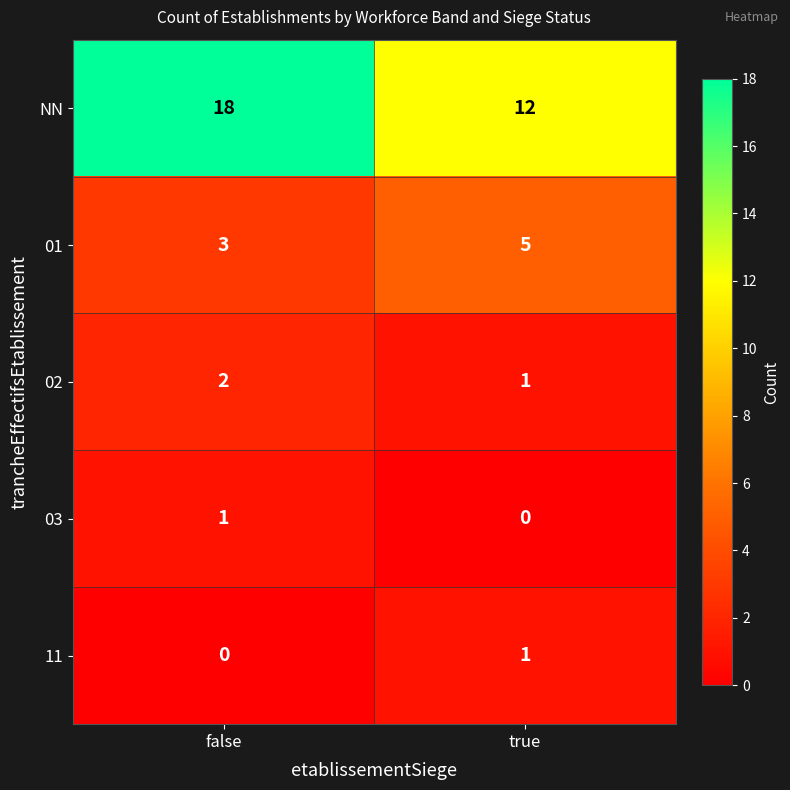

List the labels in order of 11 value, largest first.

true, false